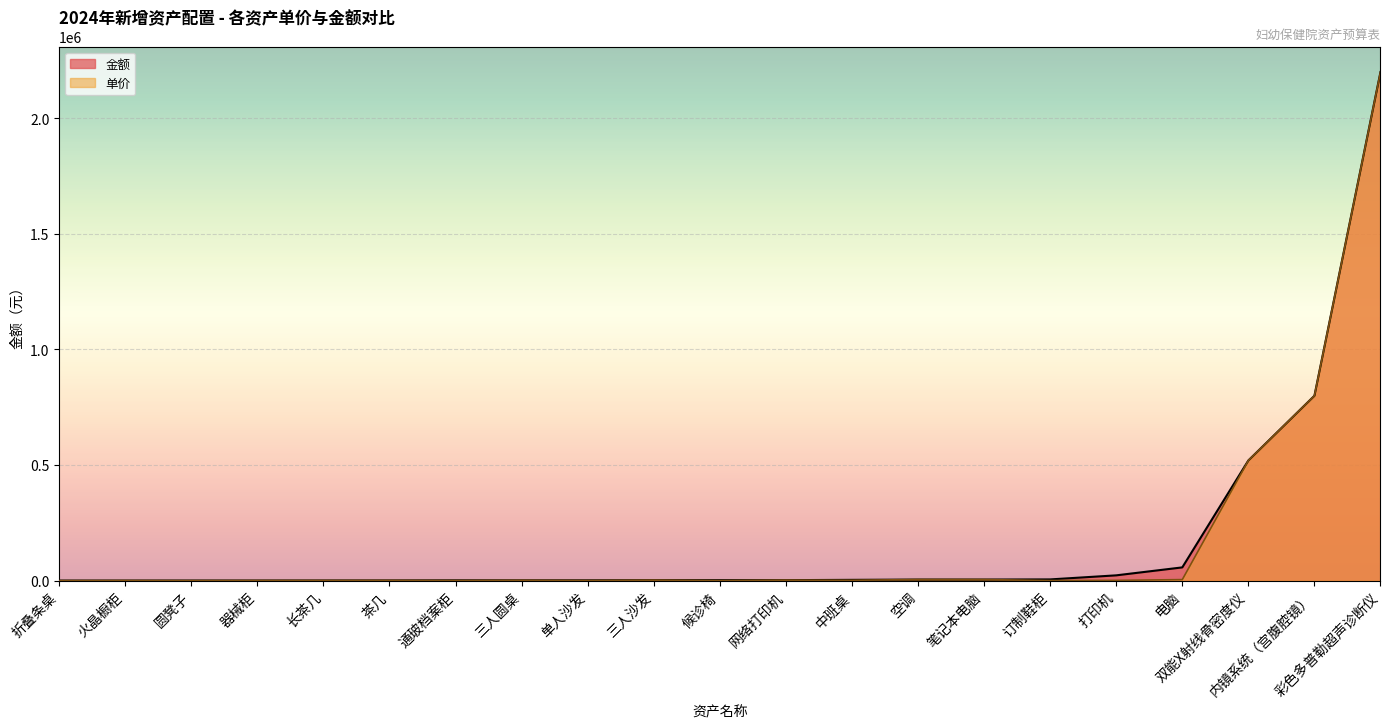

At which label is 单价 closest to 1100150?

内镜系统（宫腹腔镜）